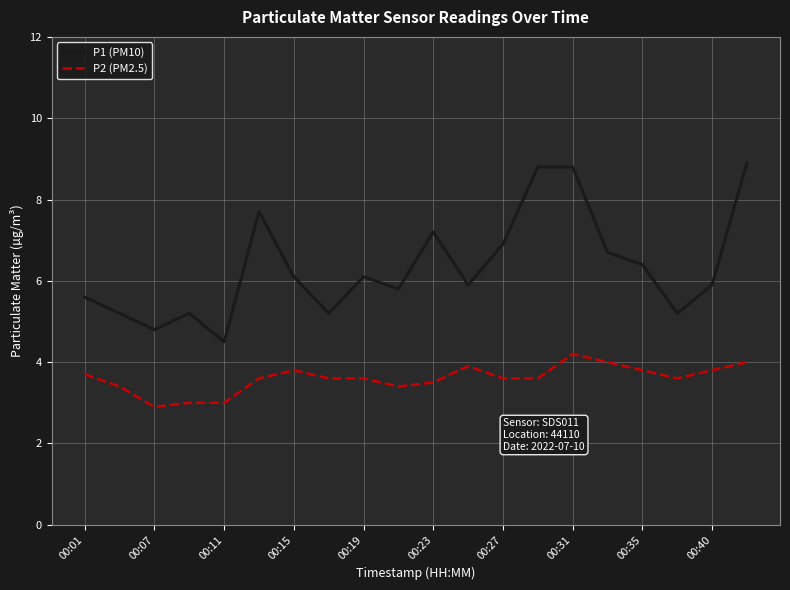

Which series has the largest range (max minus min)?

P1 (PM10)